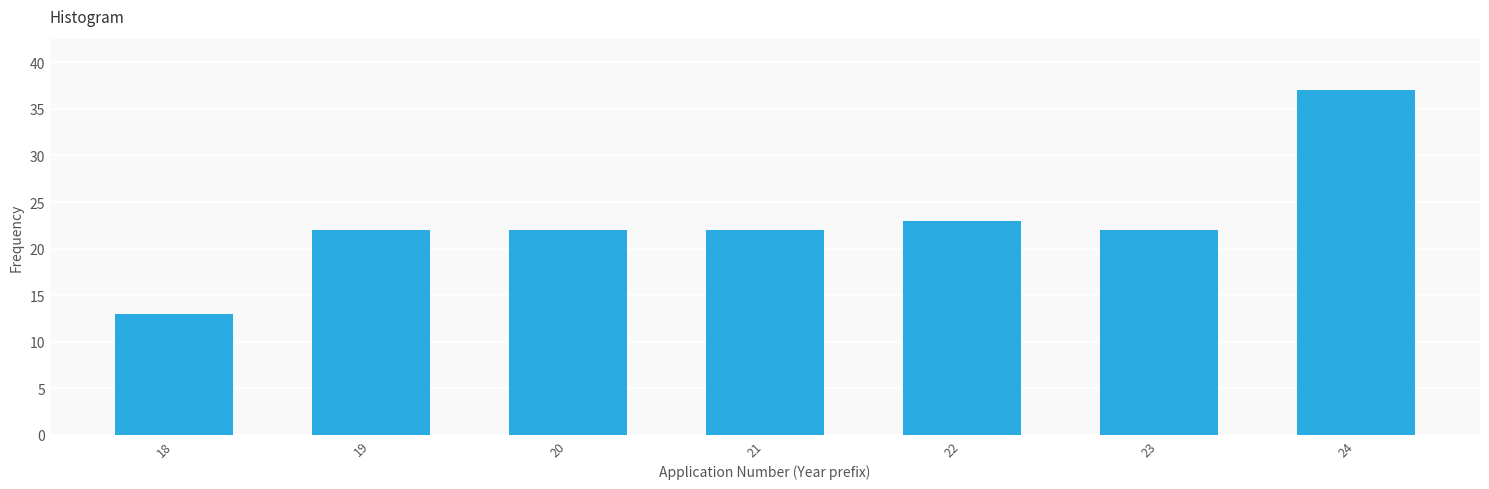

Reading right to left, transcribe all the data shown in this chart.

24=37	23=22	22=23	21=22	20=22	19=22	18=13